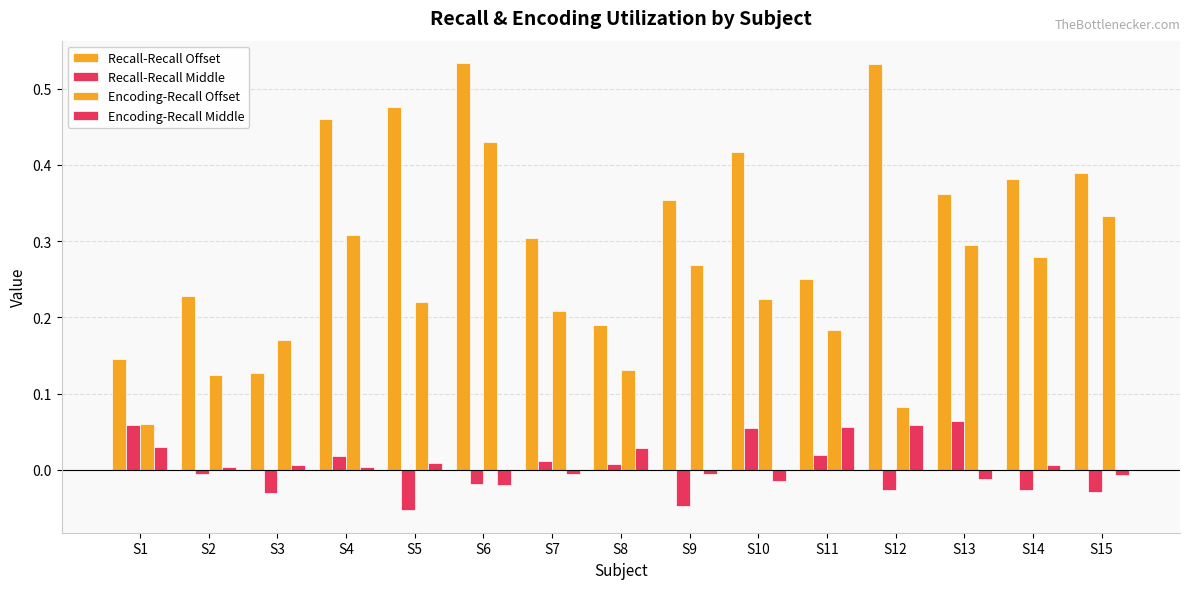

How many series are shown in this chart?

4